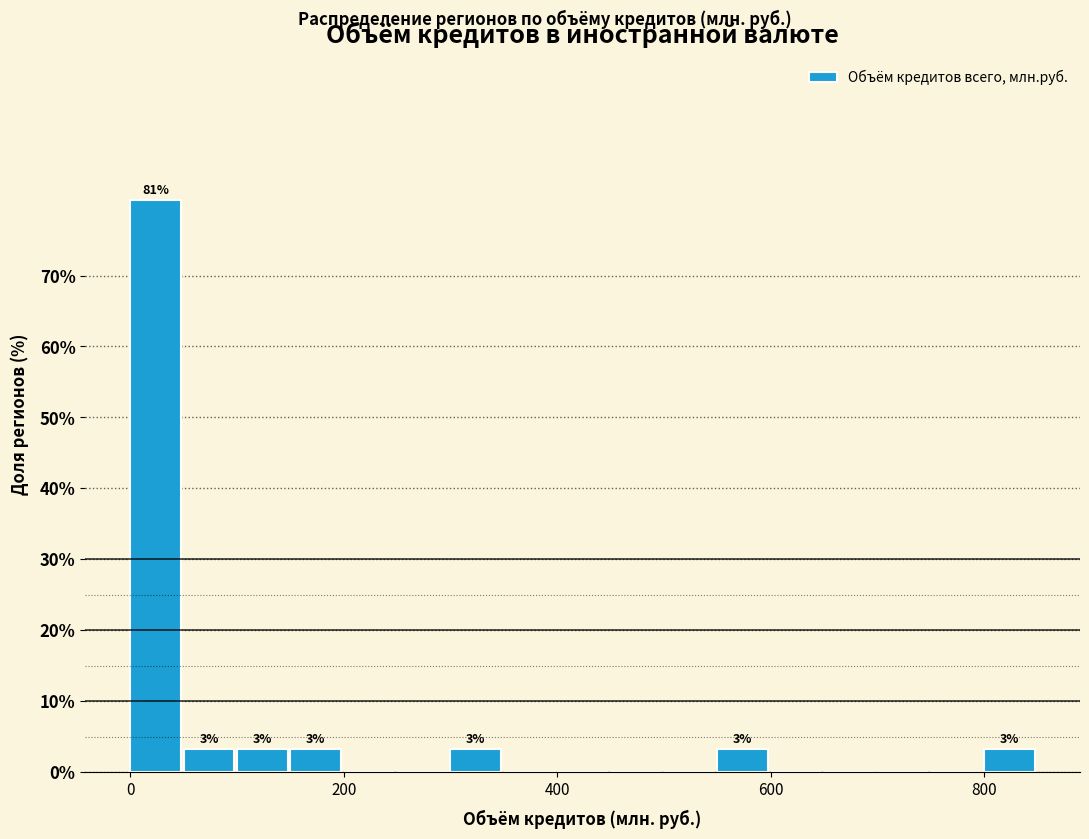

Around what value on the x-axis is the tallest bar? Give the approximate position of its centre, as read against the axis.

20